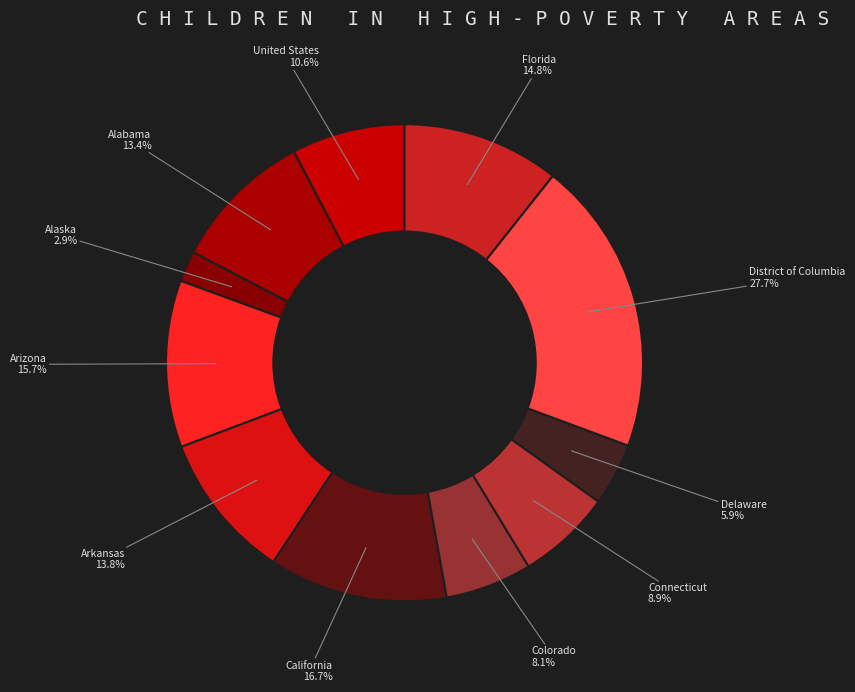

What is the ratio of the value at Florida to the value at District of Columbia?

0.5